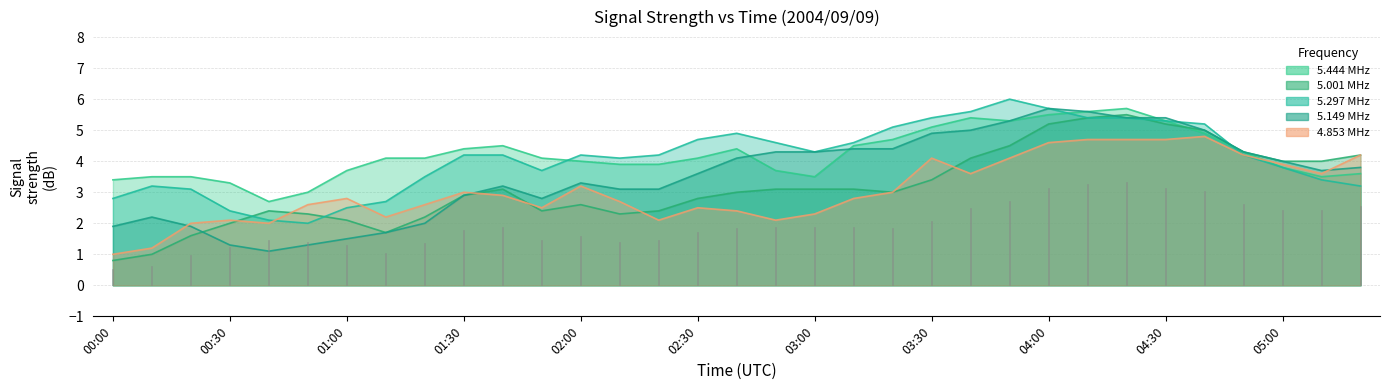

Rank the categories by 5.149 value from highest to lowest.

04:00, 04:10, 04:20, 04:30, 03:50, 03:40, 04:40, 03:30, 03:10, 03:20, 02:50, 03:00, 04:50, 02:40, 05:00, 05:20, 05:10, 02:30, 02:00, 01:40, 02:10, 02:20, 01:30, 01:50, 00:10, 01:20, 00:00, 00:20, 01:10, 01:00, 00:30, 00:50, 00:40